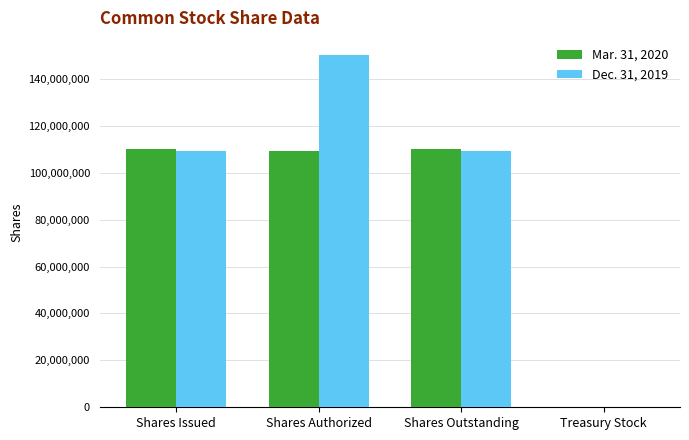

What is the approximate value of Dec. 31, 2019 at Shares Authorized, to the nearest 50?

150000000